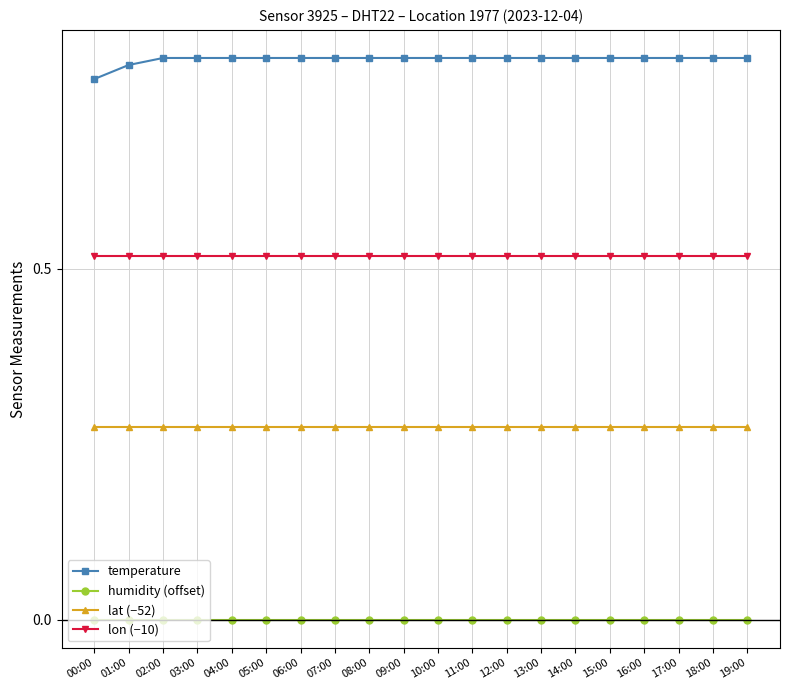

Is it true that temperature equals 0.8 at 06:00?

True